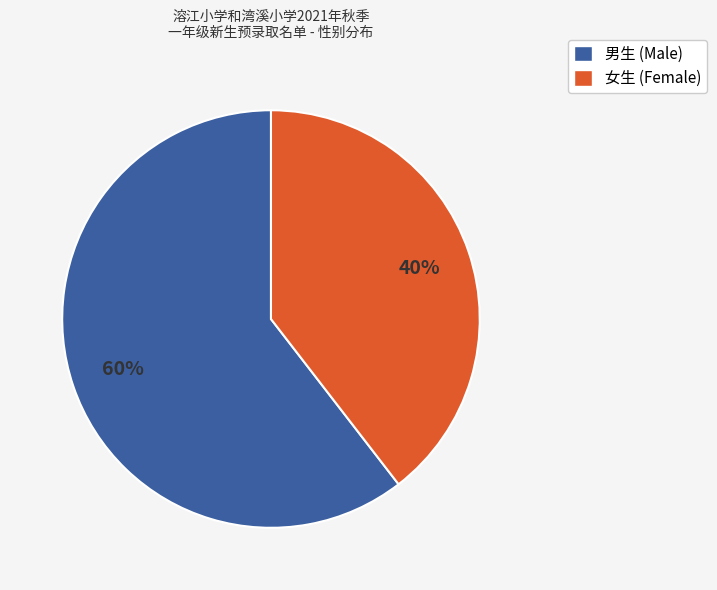

How many segments does this pie chart have?

2